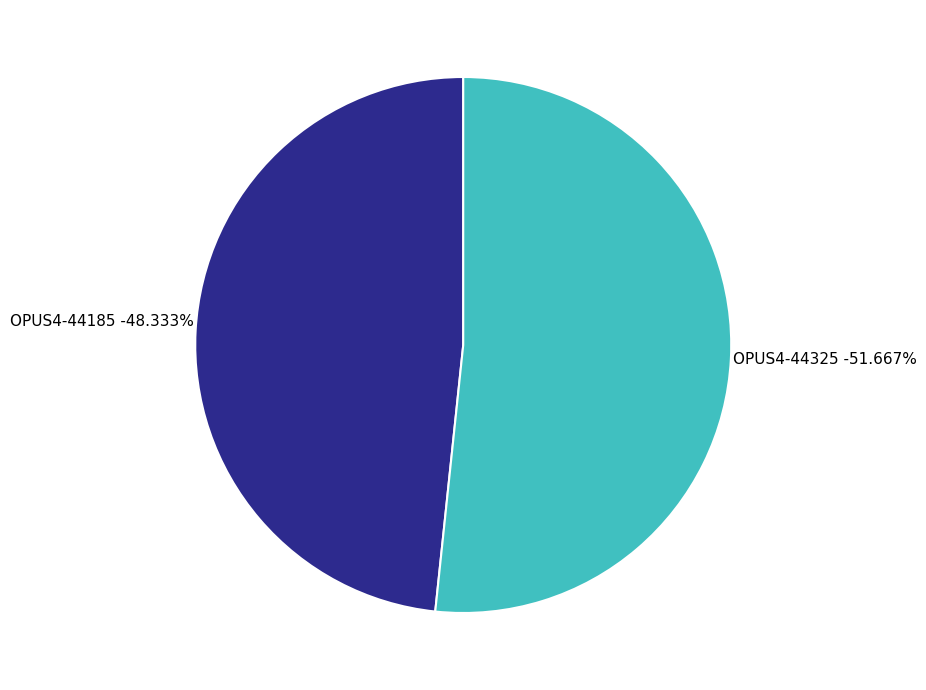

What percentage is the OPUS4-44185 slice, to the nearest percent?

48%